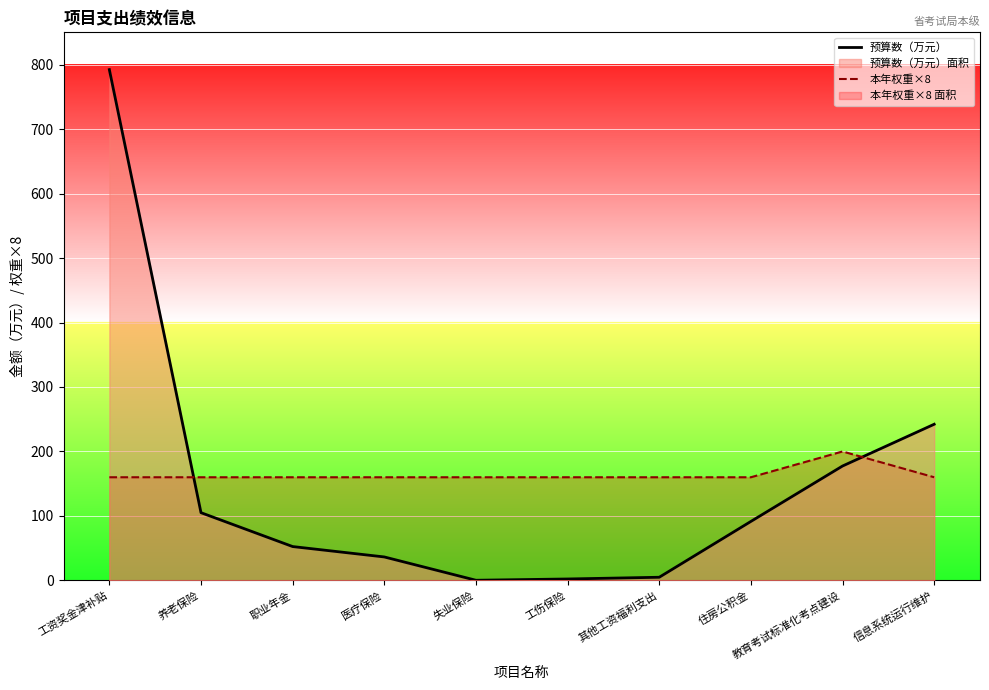

At which category does 本年权重×8 reach its first local peak?

教育考试标准化考点建设